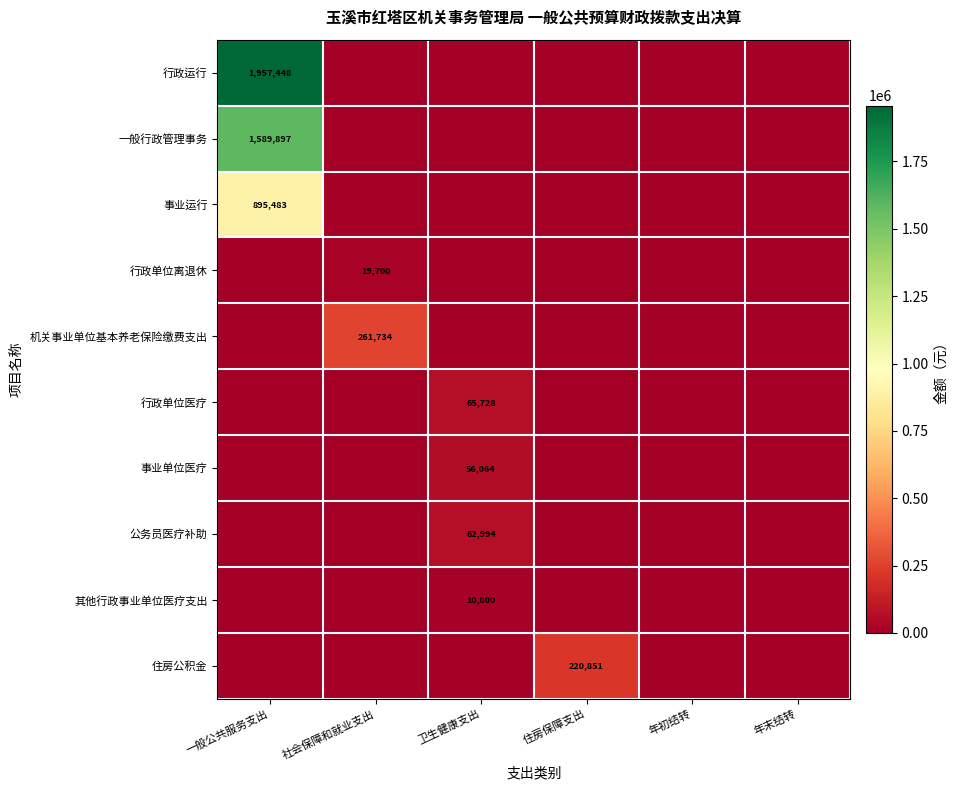

Is it true that 事业单位医疗 equals 83638 at 卫生健康支出?

False